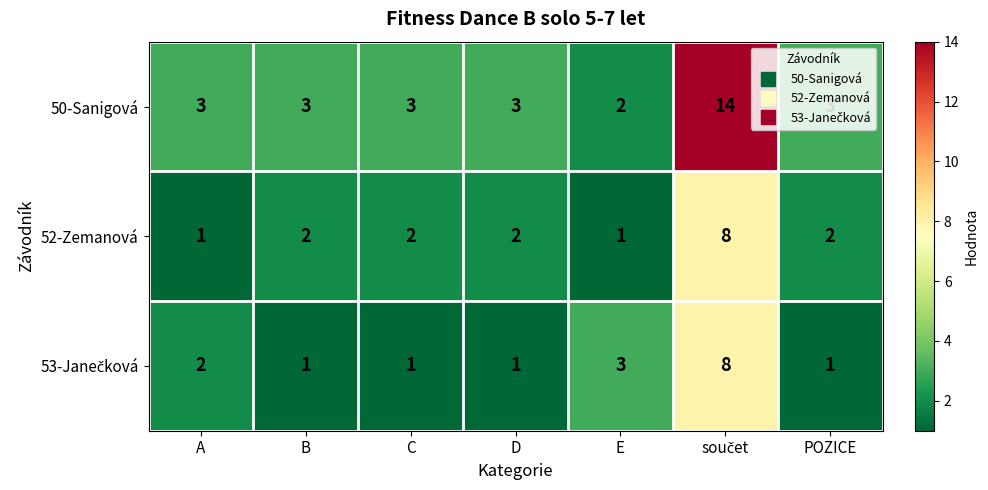

What is the difference between the maximum and minimum values in the 52-Zemanová series?

7